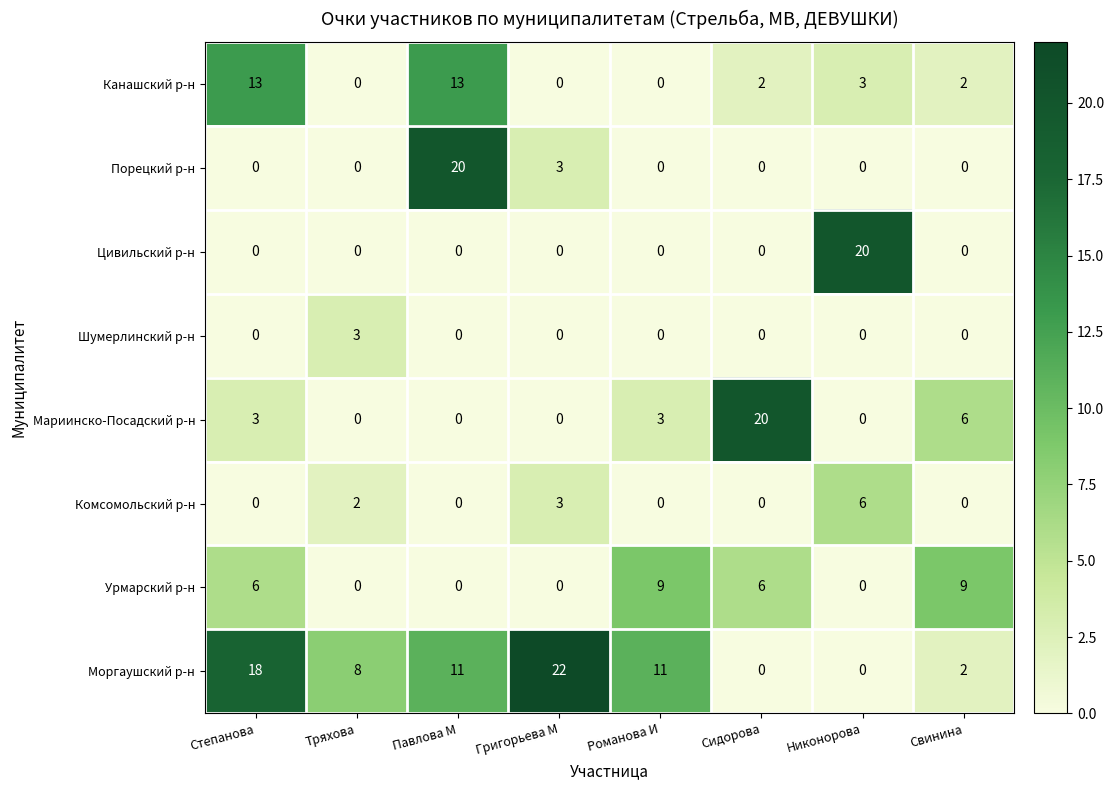

Which series has the largest range (max minus min)?

Моргаушский р-н